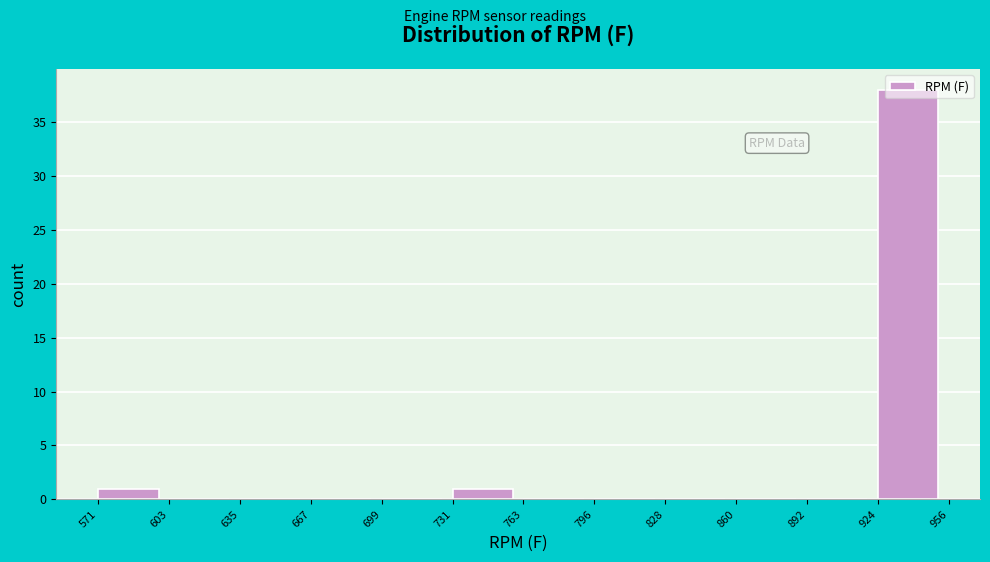

Reading left to right, list every bar in this chart as the range it spans on the x-axis followed by its height. The values are not printed on the chart, so give them approximately, as read against the axis.

571 to 603: 1
603 to 635: 0
635 to 667: 0
667 to 699: 0
699 to 731: 0
731 to 763: 1
763 to 796: 0
796 to 828: 0
828 to 860: 0
860 to 892: 0
892 to 924: 0
924 to 956: 38